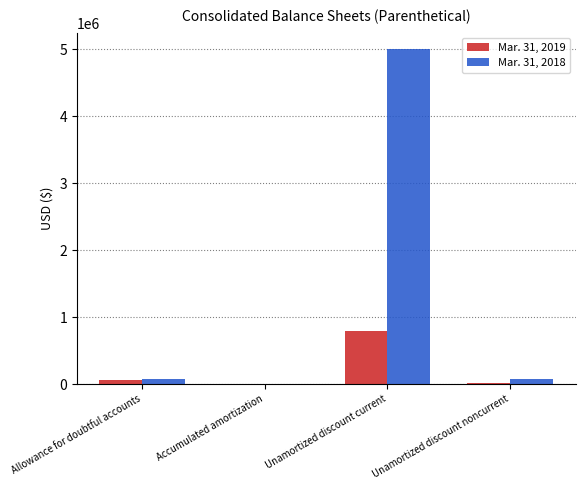

Is the value of Mar. 31, 2018 at Unamortized discount current greater than the value of Mar. 31, 2019 at Accumulated amortization?

Yes